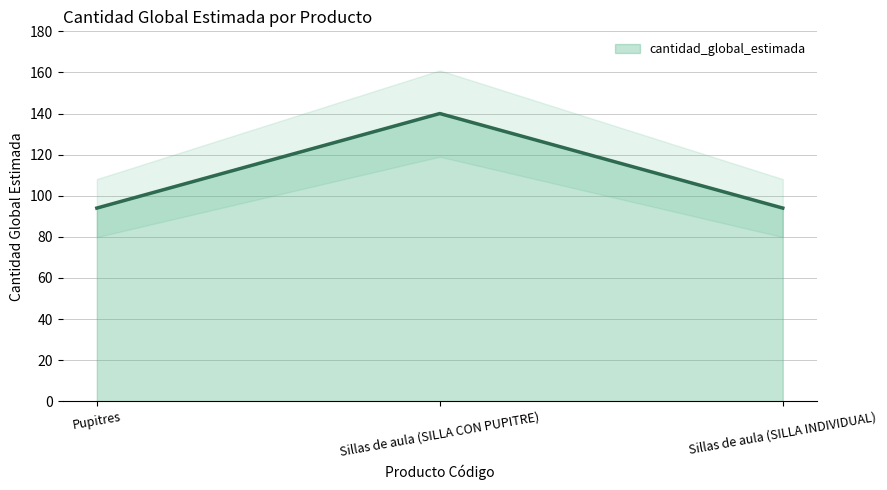

What is the lowest value of the cantidad_global_estimada series?

94